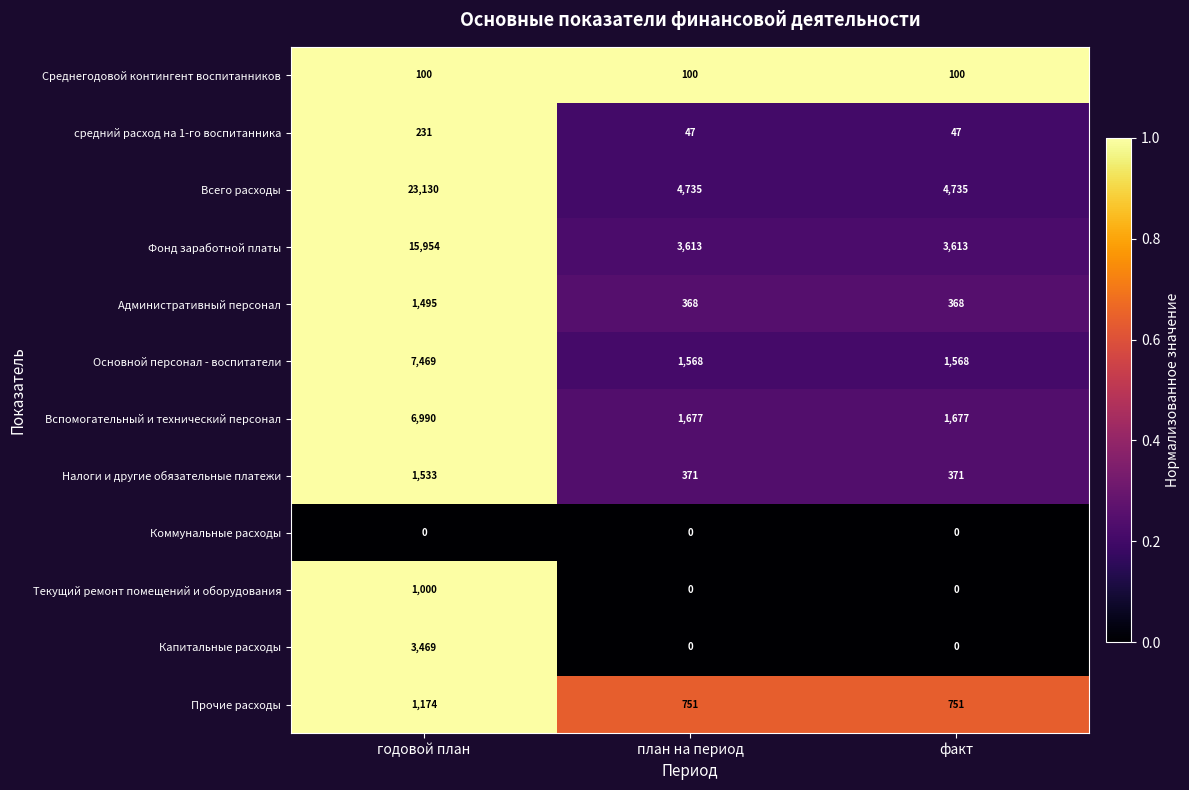

At годовой план, list the series in order from smallest to largest.

Коммунальные расходы, Среднегодовой контингент воспитанников, средний расход на 1-го воспитанника, Текущий ремонт помещений и оборудования, Прочие расходы, Административный персонал, Налоги и другие обязательные платежи, Капитальные расходы, Вспомогательный и технический персонал, Основной персонал - воспитатели, Фонд заработной платы, Всего расходы